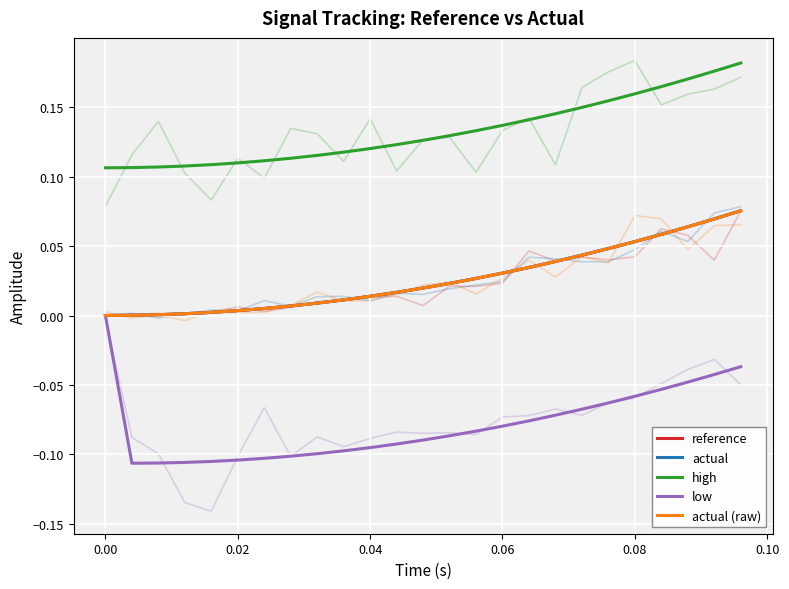

What is the difference between the maximum and second lowest values in the high series?

0.1